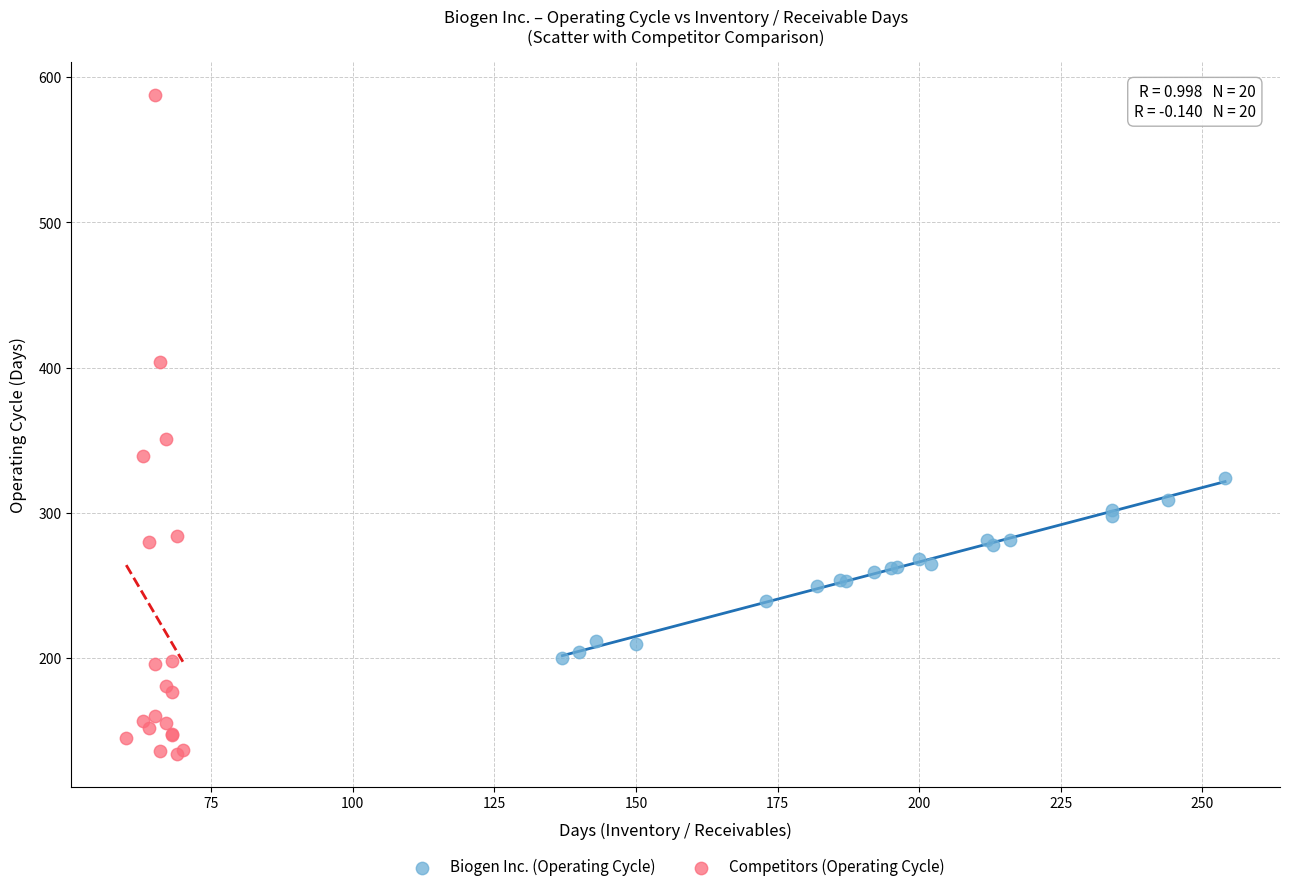

Which series contains the lowest Y value?

Competitors (Operating Cycle)